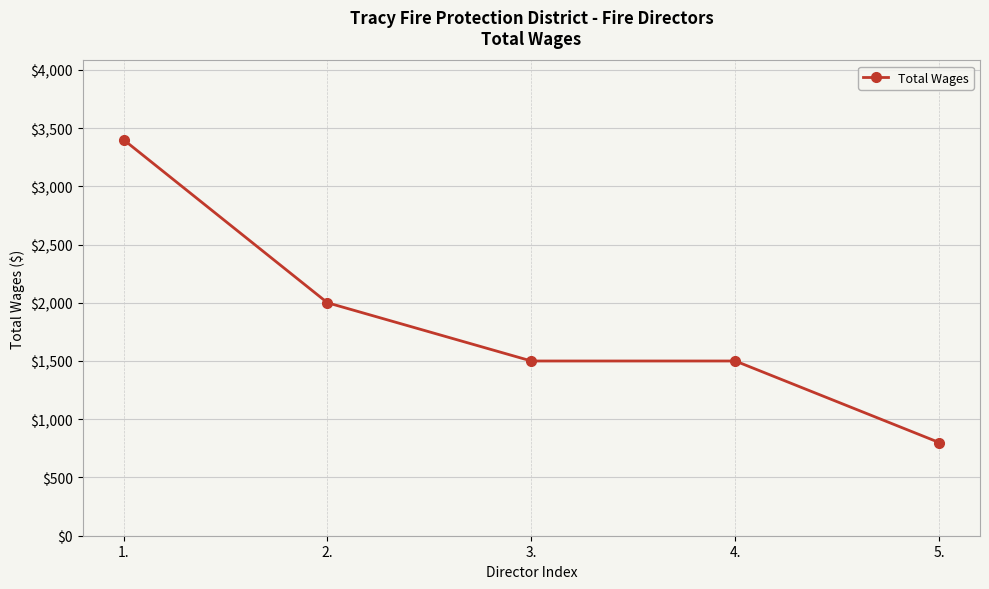

What is the change in value from 1. to 2.?

-1400